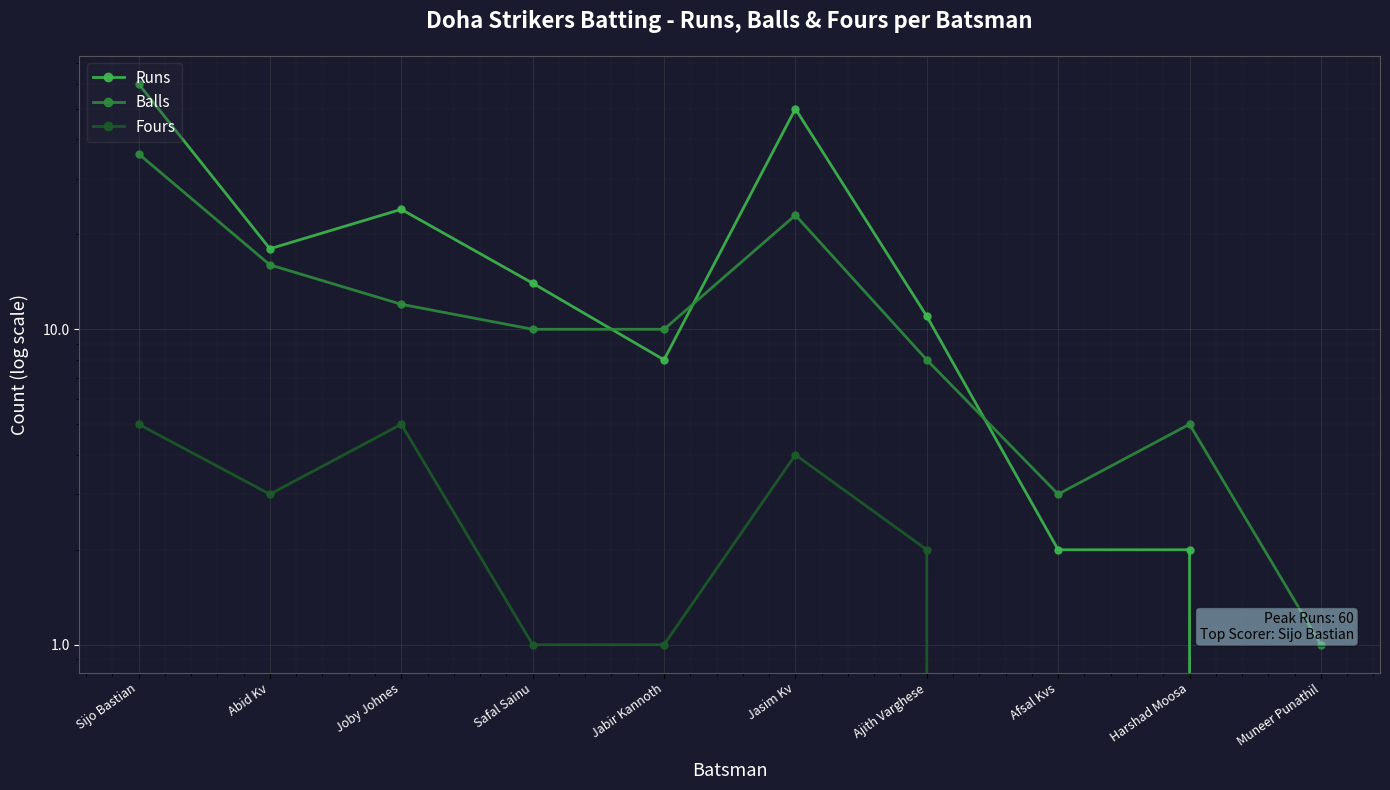

Rank the categories by Runs value from highest to lowest.

Sijo Bastian, Jasim Kv, Joby Johnes, Abid Kv, Safal Sainu, Ajith Varghese, Jabir Kannoth, Afsal Kvs, Harshad Moosa, Muneer Punathil